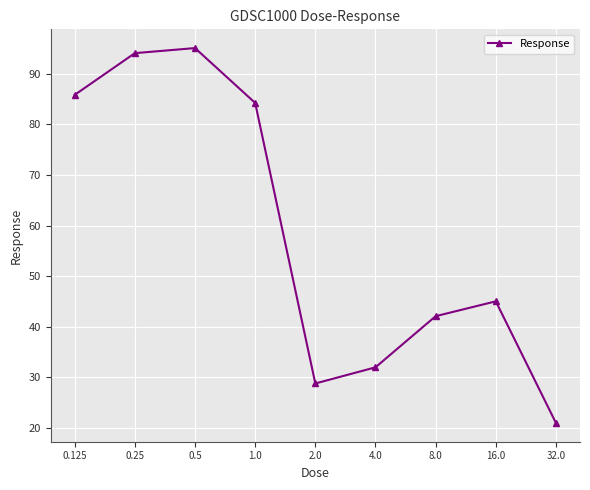

How many points are lower than both their immediate neighbors (excluding endpoints)?

1